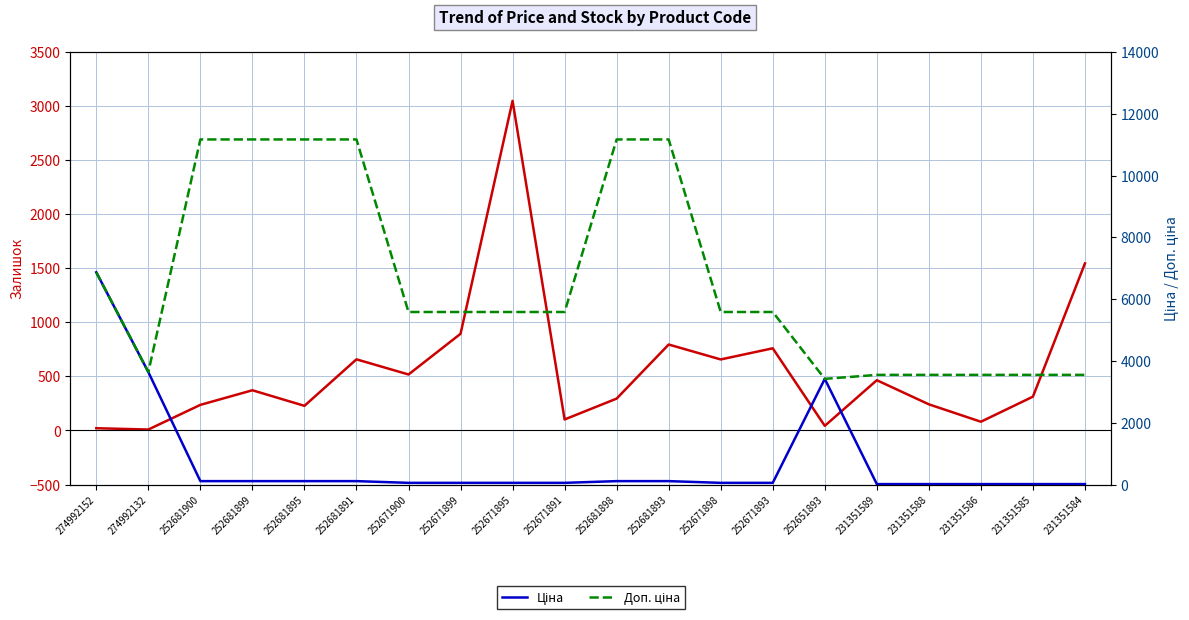

What is the sum of all Ціна values?

15015.0